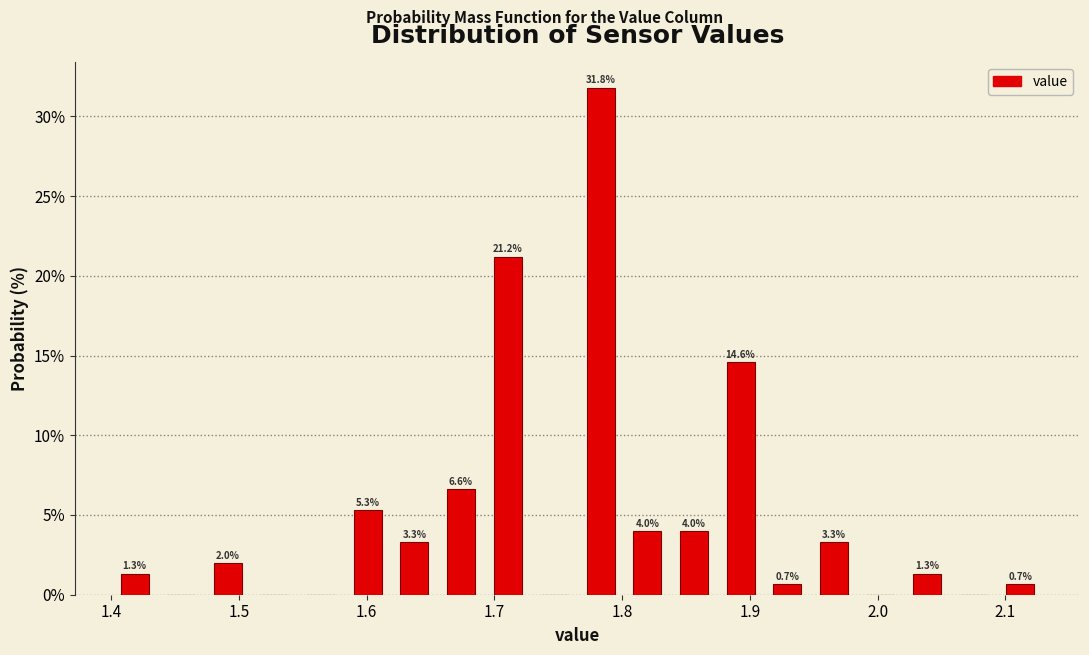

Around what value on the x-axis is the tallest bar? Give the approximate position of its centre, as read against the axis.

1.78